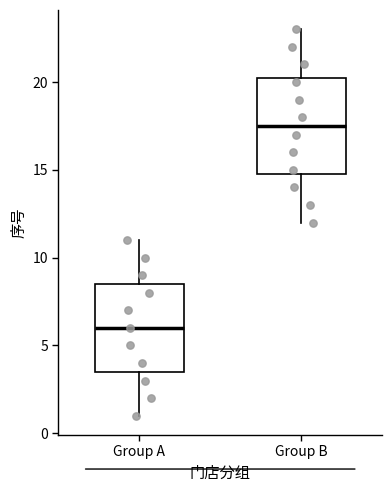

Reading left to right, read every box against the y-axis: the position of its median line, the range the box covers, and the ends of its whiskers. The values are not printed on the chart, so give them approximately, as read against the axis.

Group A: median 6.0, box 3.5 to 8.5, whiskers 1.0 to 11.0
Group B: median 17.5, box 15.0 to 20.5, whiskers 12.0 to 23.0